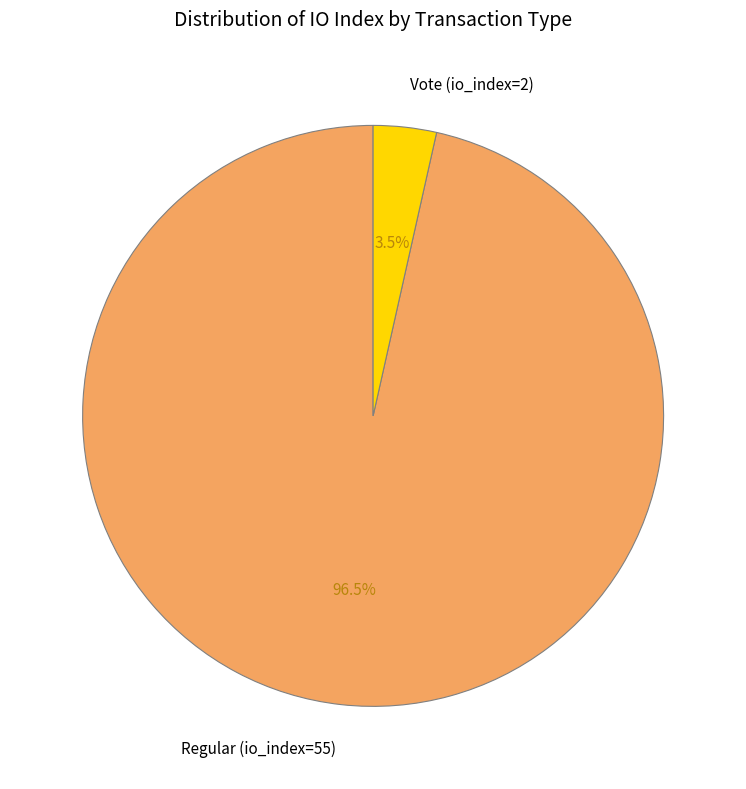

What is the majority slice?

Regular (io_index=55)